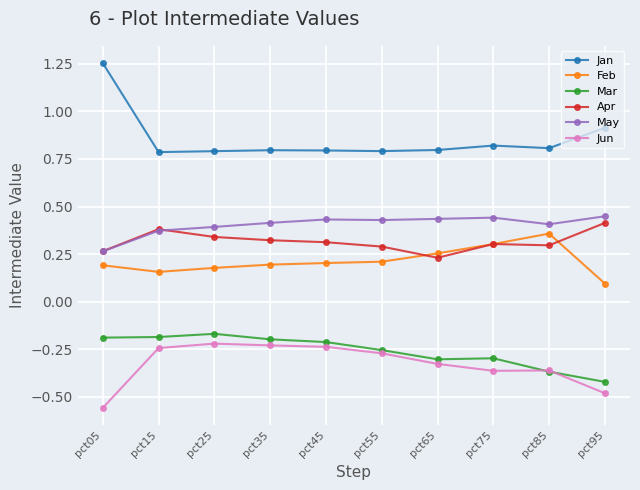

True or false: Mar and Apr cross at least once.

False